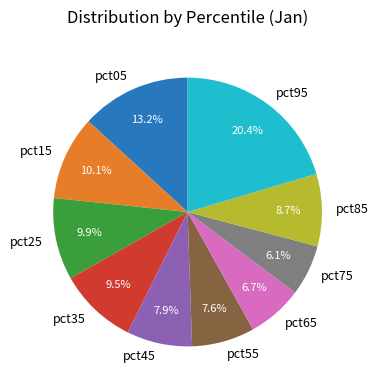

To the nearest percent, what is the difference between the largest and smallest slice percentages?

14%